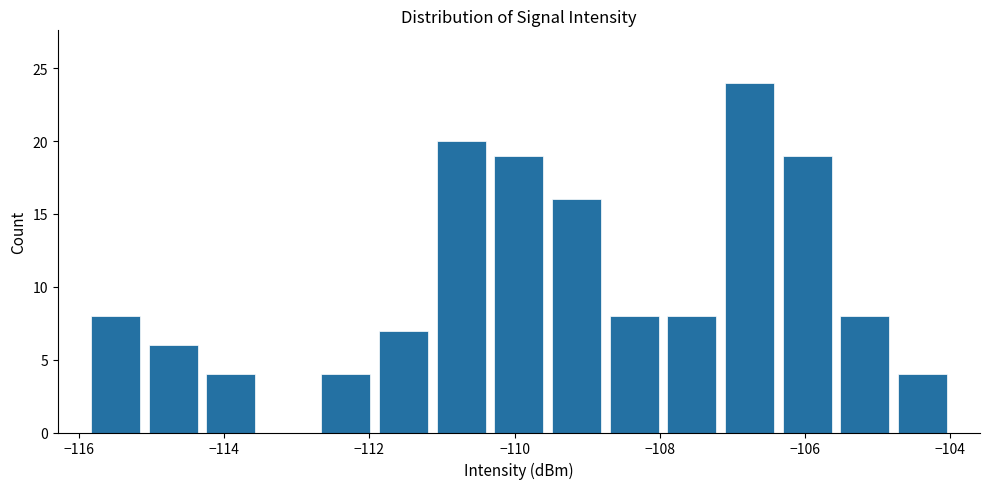

Read against the x-axis, roughly where is the centre of the tallest bar?

-106.8